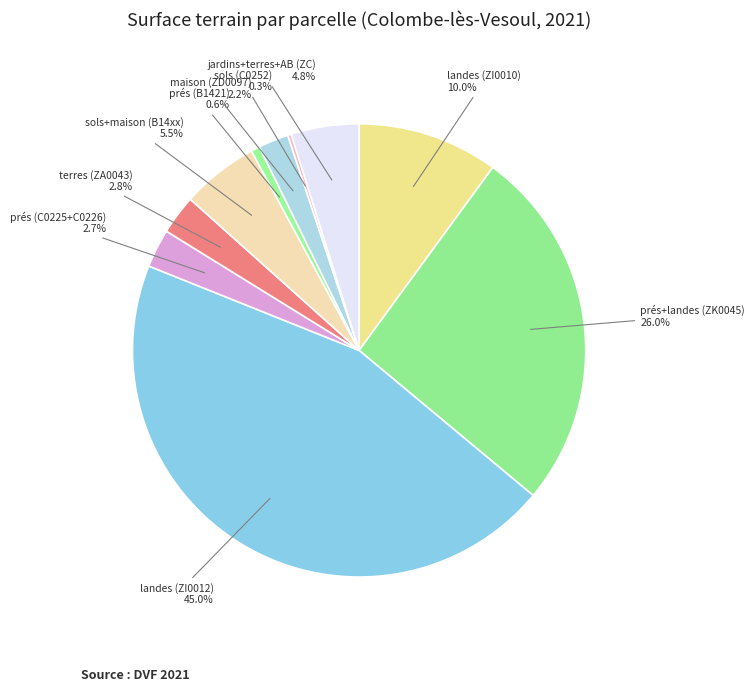

Does prés (C0225+C0226) account for over 50% of the chart?

No